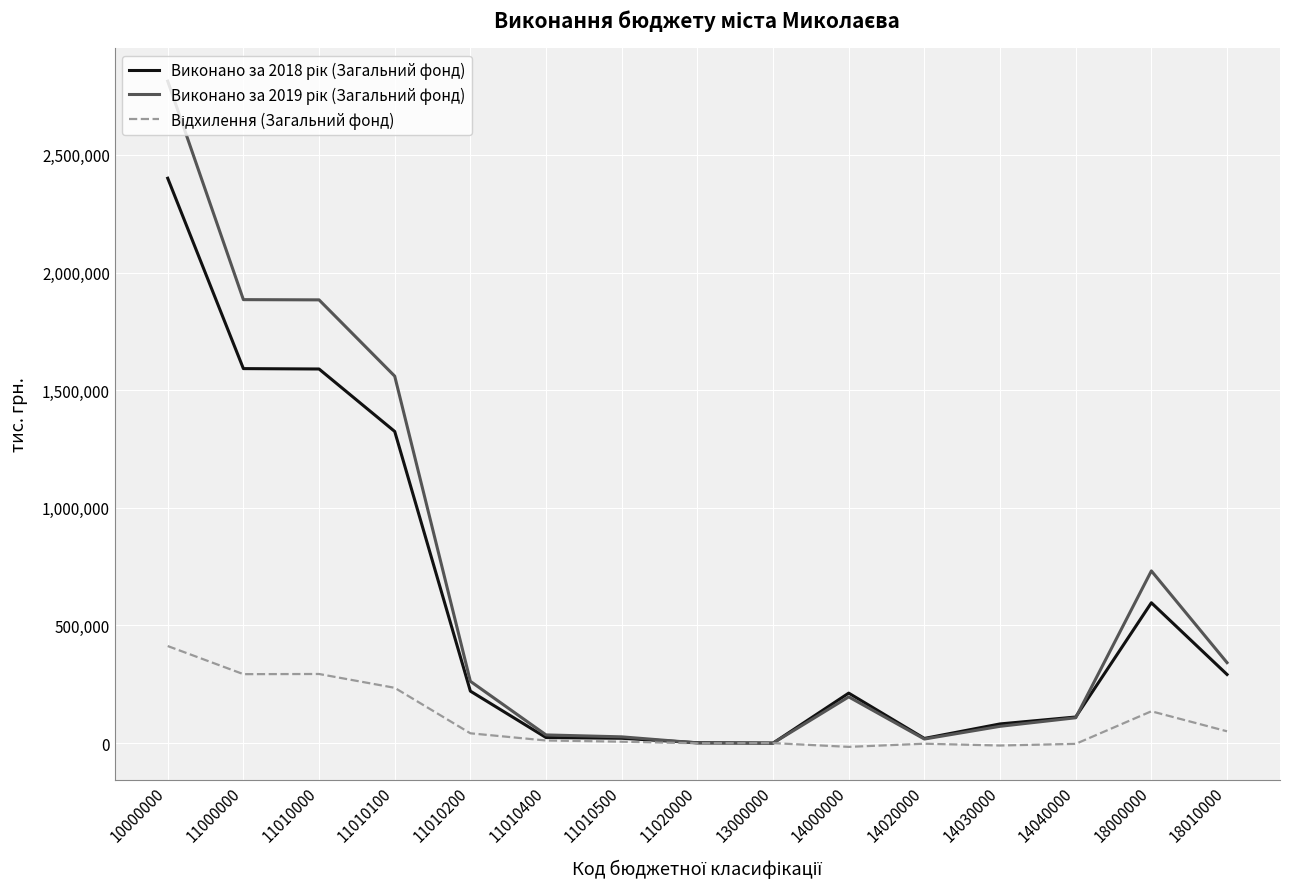

At which category is the sum across all series the highest?

10000000